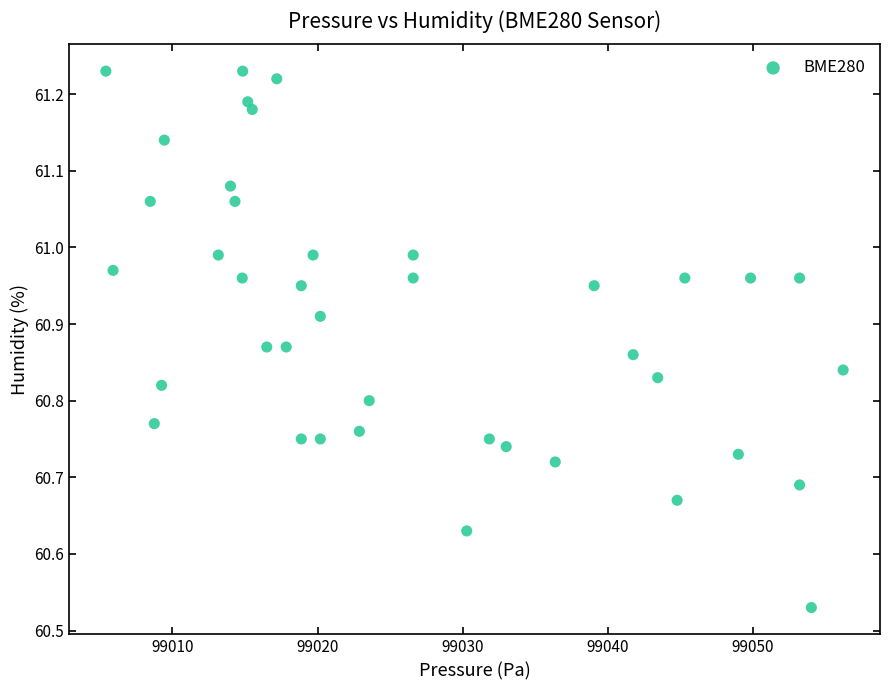

What is the range of X values (max minus min)?

50.8